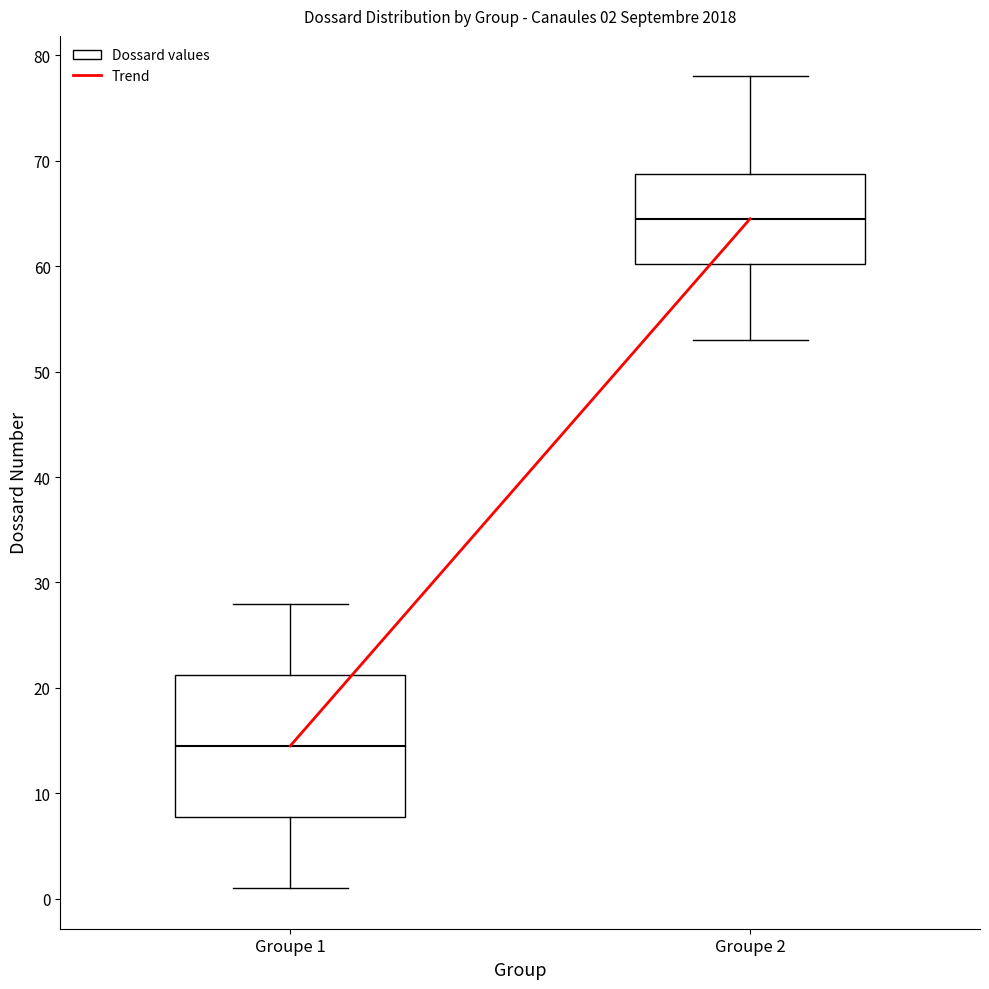

Comparing the boxes themselves (not the whiskers), which one is the tallest?

Groupe 1